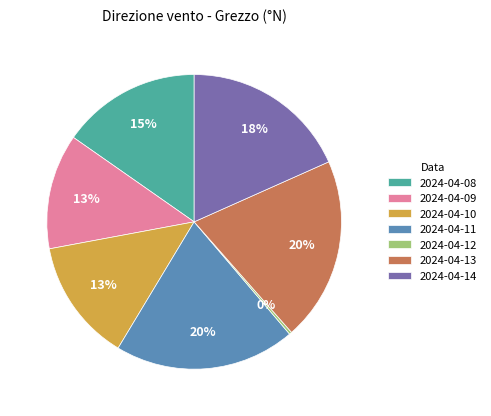

Between 2024-04-14 and 2024-04-12, which is larger?

2024-04-14